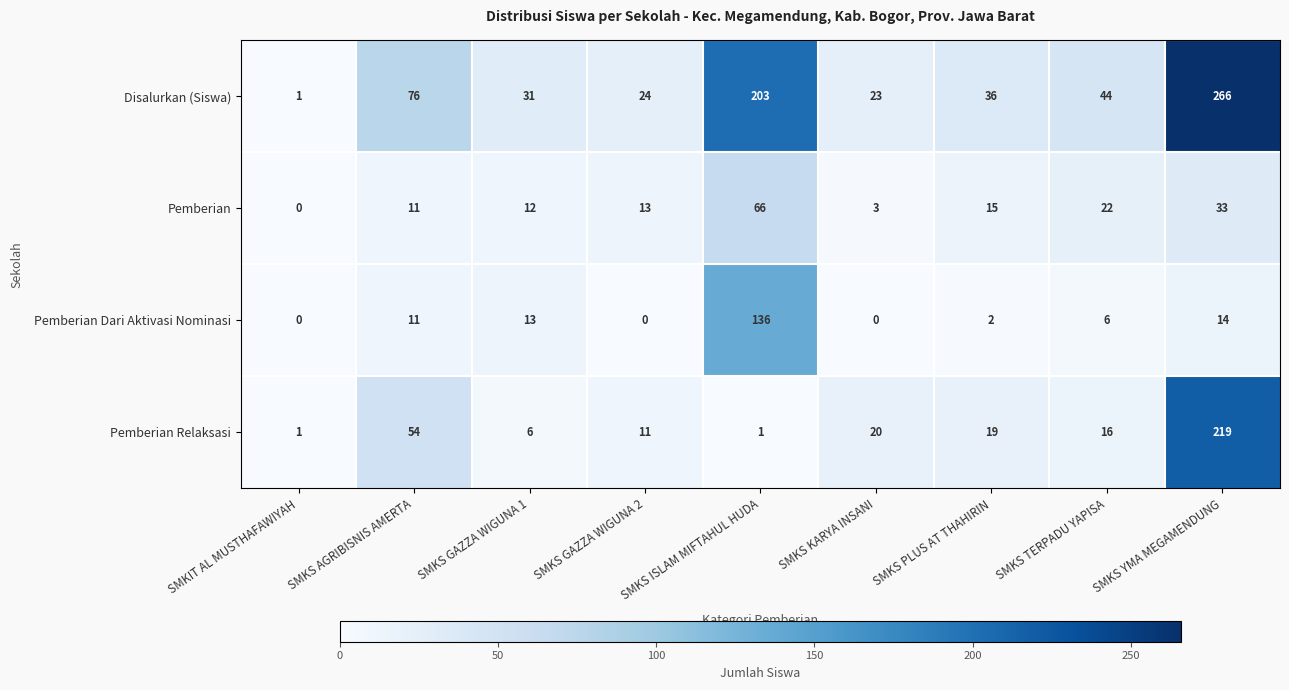

Between SMKIT AL MUSTHAFAWIYAH and SMKS GAZZA WIGUNA 1, which series saw the biggest shift?

Disalurkan (Siswa)